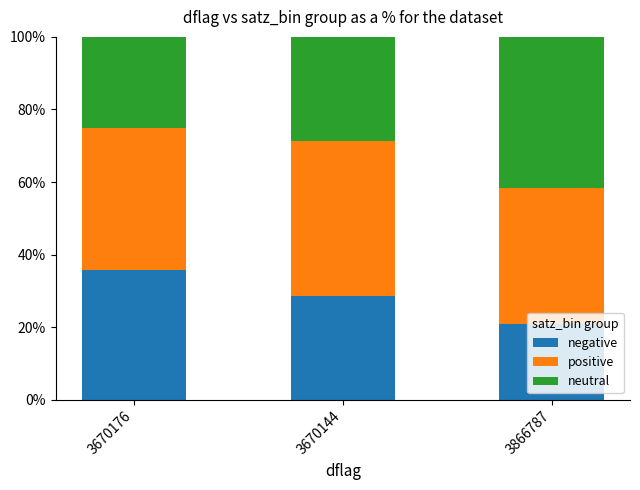

Rank the series at 3866787 from lowest to highest value.

negative, positive, neutral